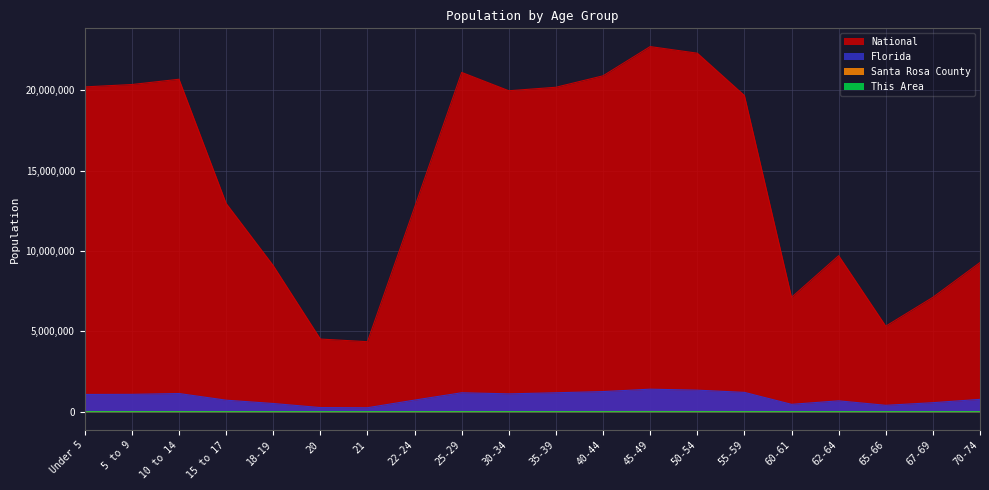

Which series has the largest range (max minus min)?

National